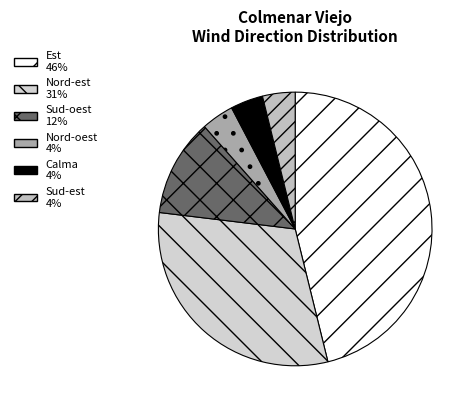

To the nearest percent, what is the difference between the Nord-est and Calma slice percentages?

27%